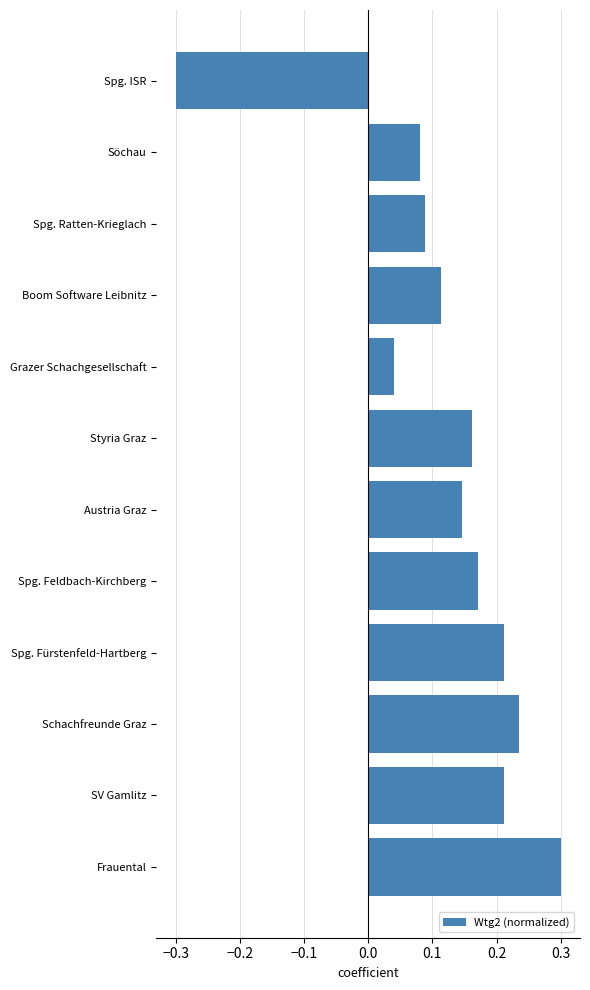

True or false: the data shows 0.3 at Styria Graz.

False